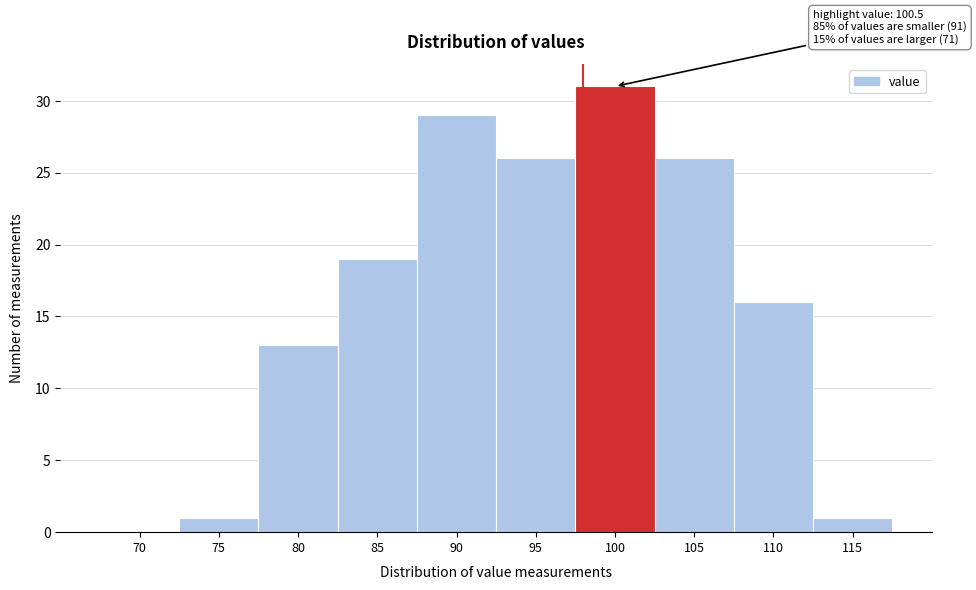

Reading left to right, transcribe all the data shown in this chart.

70=0	75=1	80=13	85=19	90=29	95=26	100=31	105=26	110=16	115=1